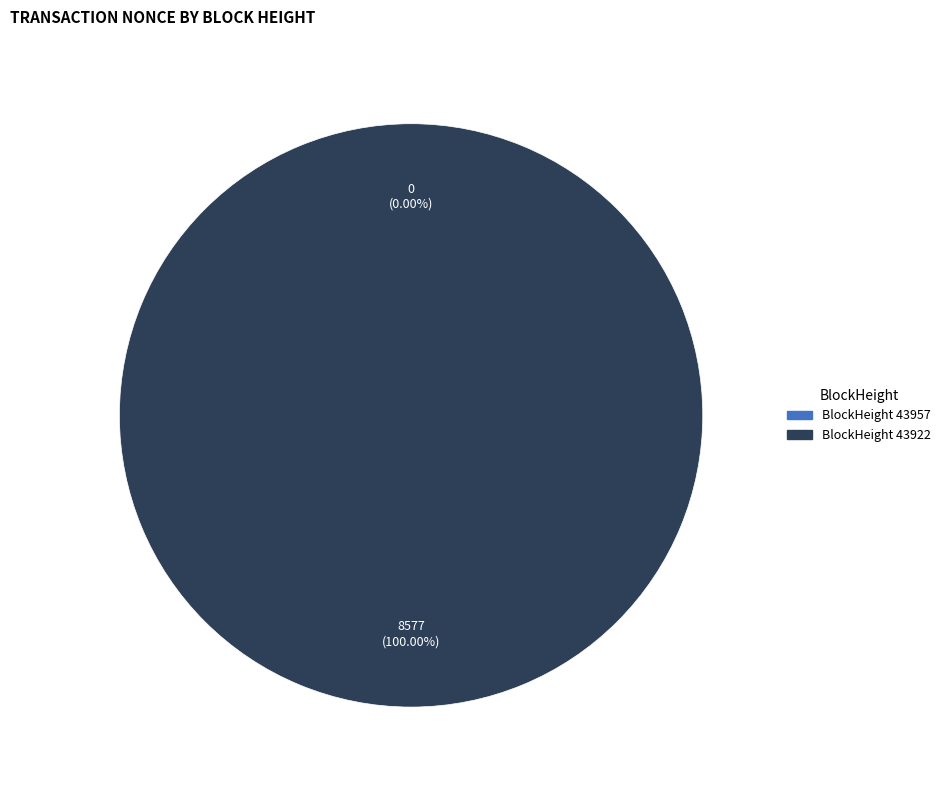

How many slices are in this pie chart?

2